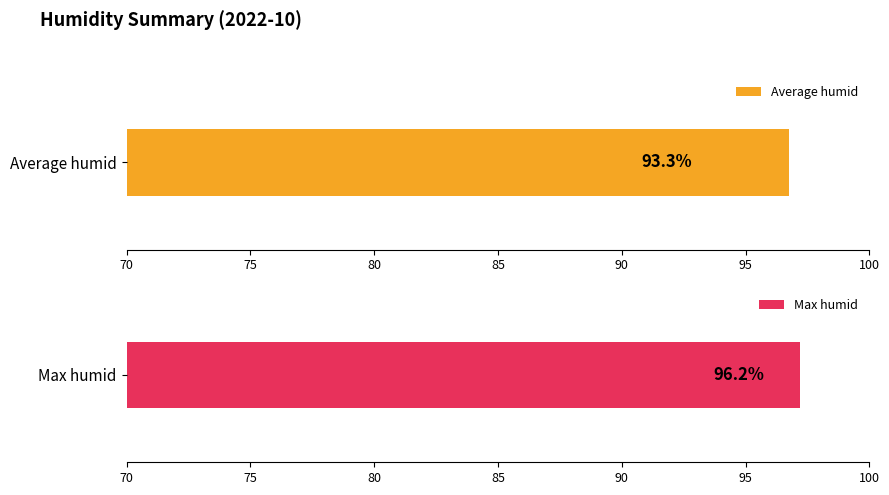

Is the value of Max humid at 18 greater than the value of Average humid at 21?

Yes